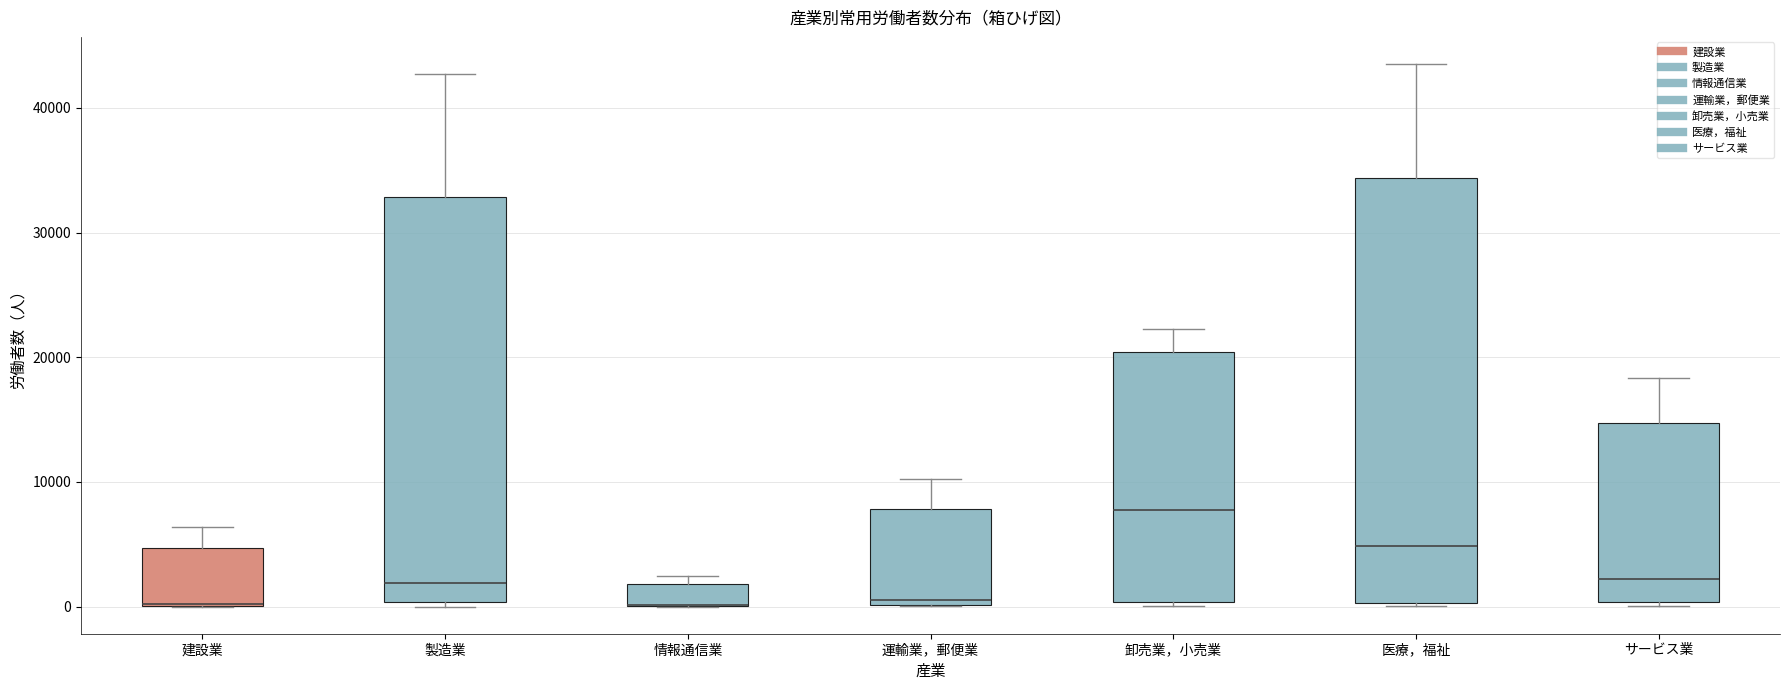

Comparing the boxes themselves (not the whiskers), which one is the tallest?

医療，福祉